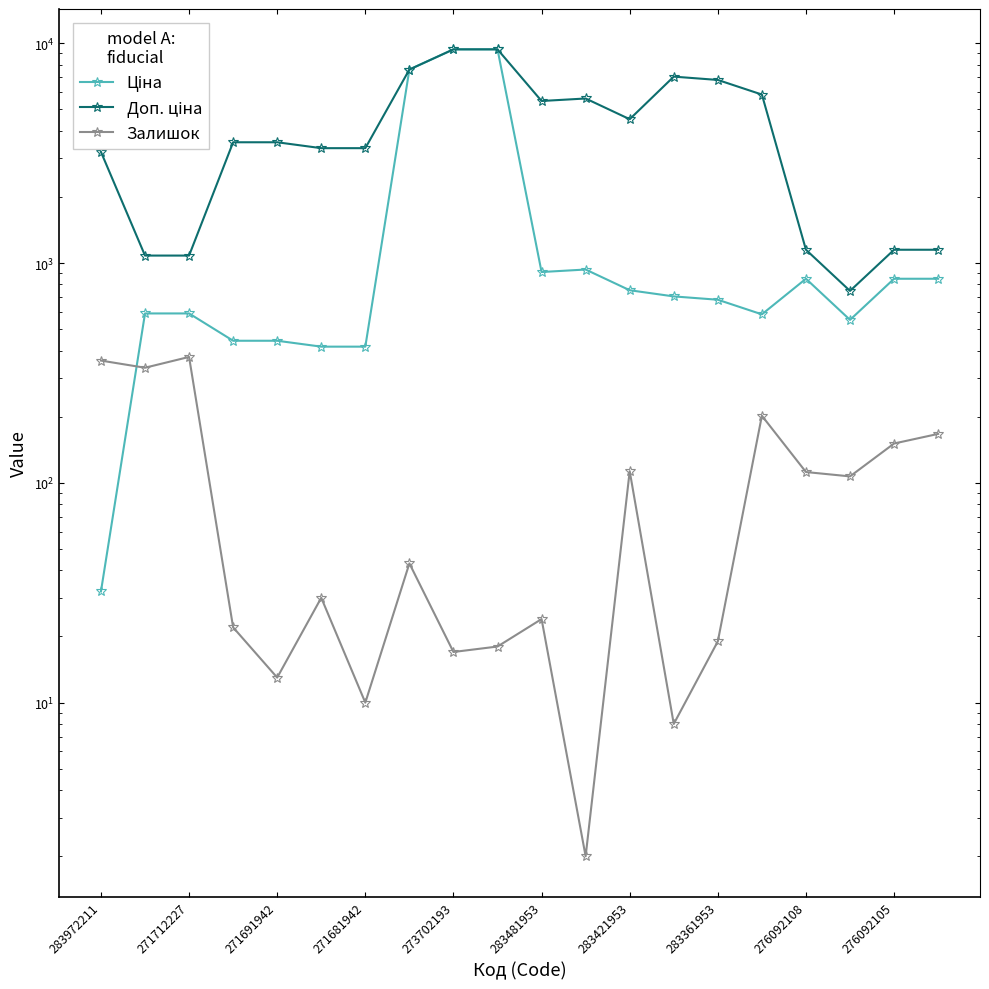

Reading left to right, extract all data points from this chart.

Ціна: 32.0	589.9	589.9	443.1	443.1	416.6	416.6	7596.5	9384.0	9384.0	910.4	934.5	752.2	705.1	681.0	584.4	848.4	551.5	848.4	848.4
Доп. ціна: 3205.0	1081.7	1081.7	3545.0	3545.0	3332.5	3332.5	7596.5	9384.0	9384.0	5462.3	5607.2	4513.3	7051.3	6809.8	5843.9	1149.7	747.0	1149.7	1149.7
Залишок: 360.0	334.0	374.0	22.0	13.0	30.0	10.0	43.0	17.0	18.0	24.0	2.0	113.0	8.0	19.0	202.0	112.0	107.0	151.0	167.0